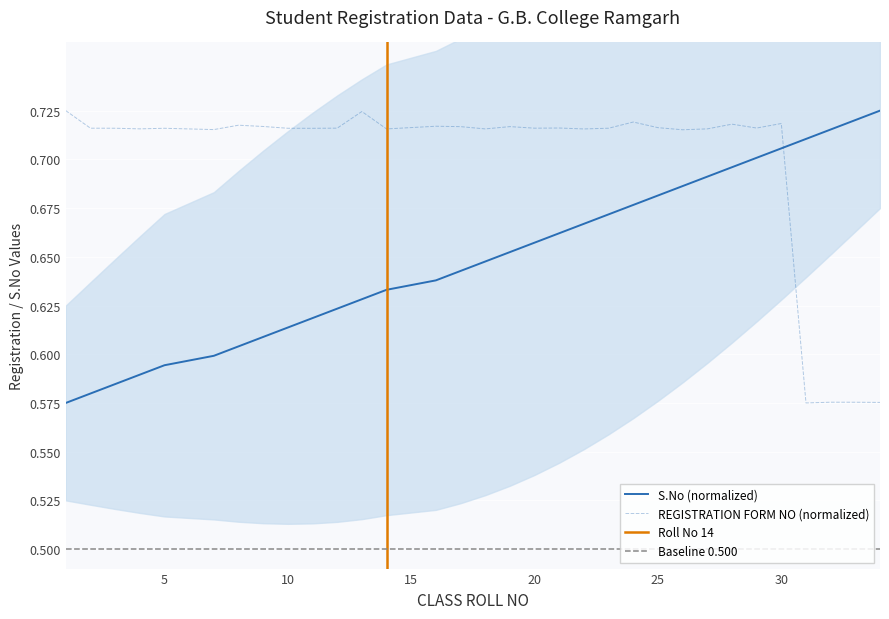

Is the value of CLASS ROLL NO at 5 greater than the value of REGISTRATION FORM NO at 17?

No